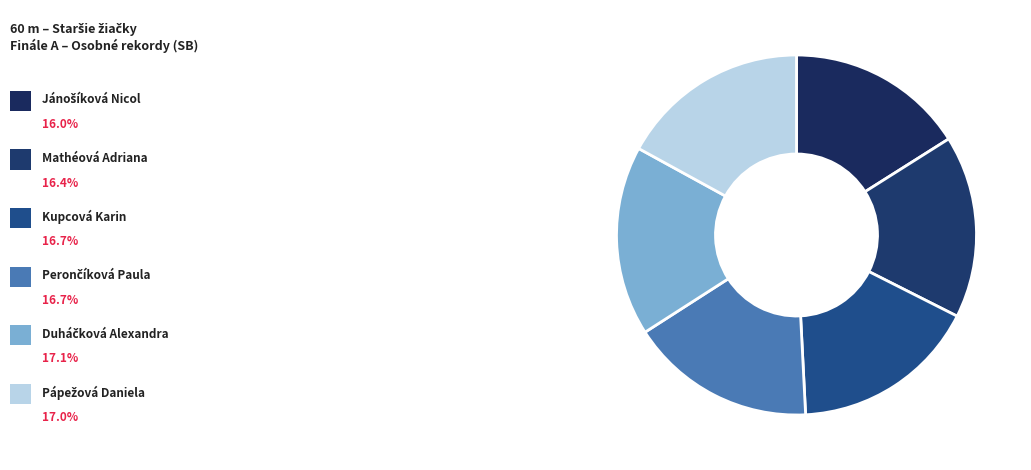

Rank the categories by value from highest to lowest.

Duháčková Alexandra, Pápežová Daniela, Kupcová Karin, Perončíková Paula, Mathéová Adriana, Jánošíková Nicol